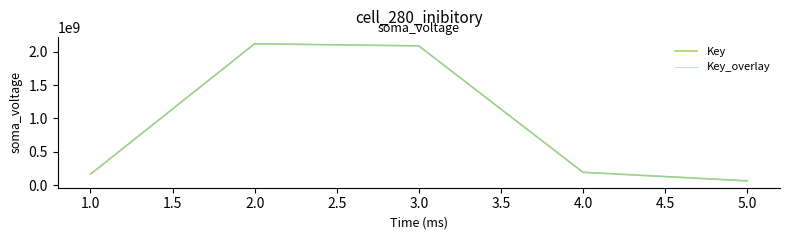

Does the chart display data point markers on the line(s)?

No